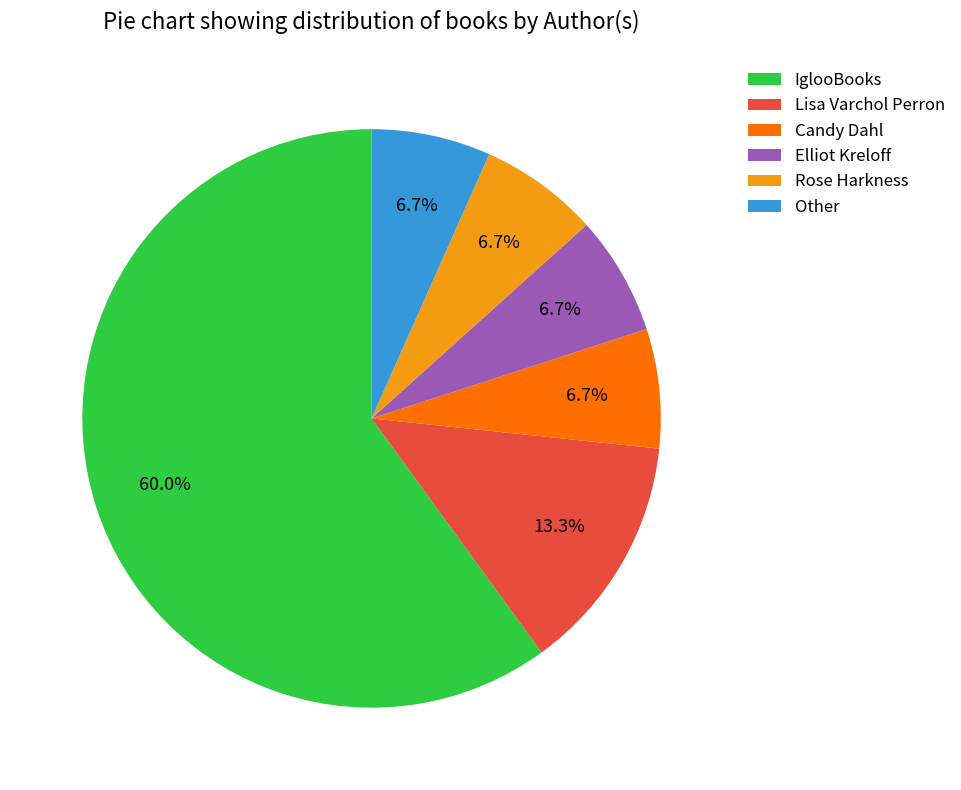

How many segments does this pie chart have?

6